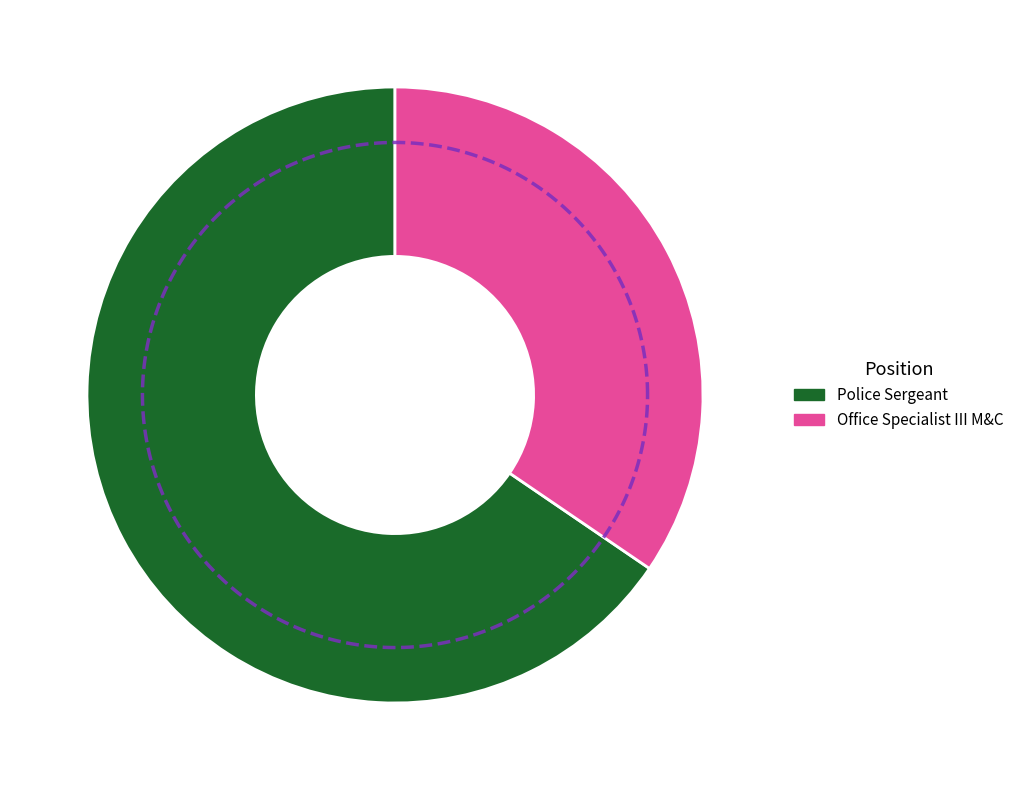

Which slice represents more than half of the pie?

Police Sergeant